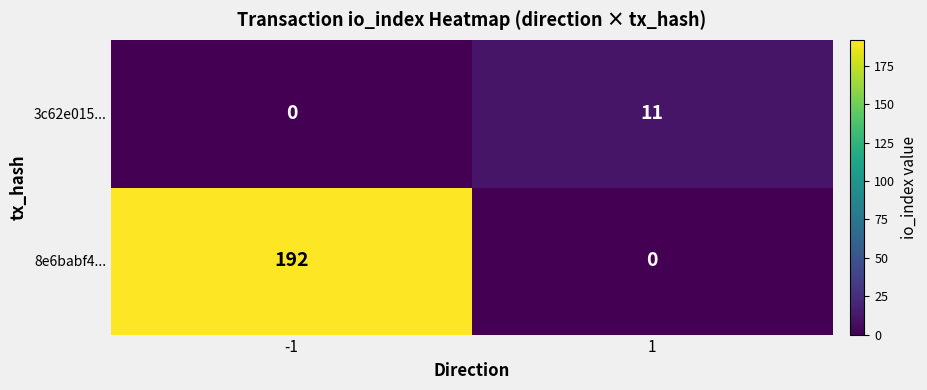

Which series changed the most between -1 and 1?

8e6babf4...